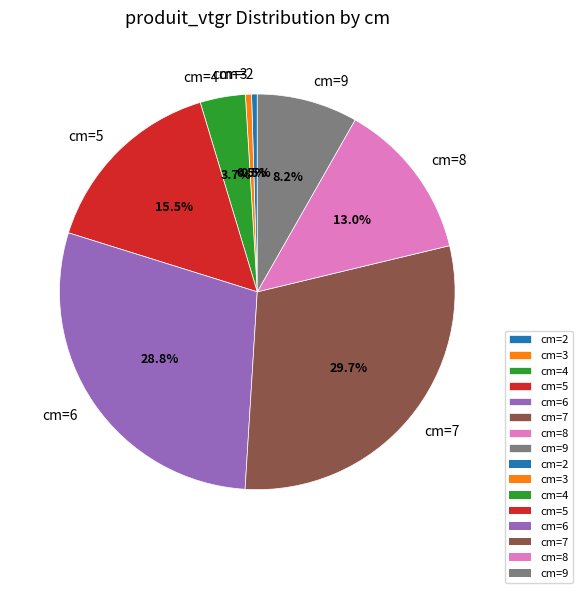

Count the number of slices in the pie.

8